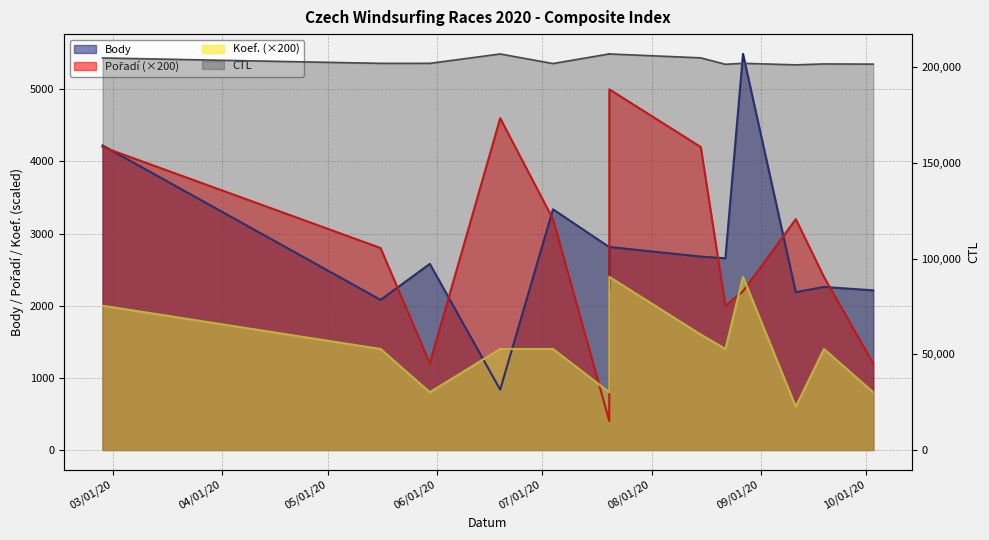

True or false: CTL and Pořadí cross at least once.

False